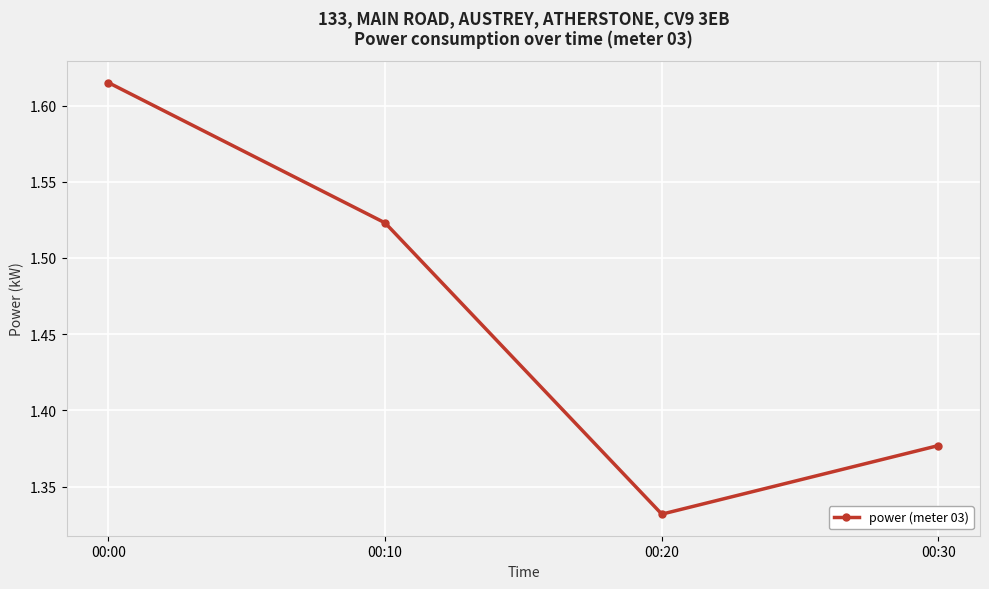

At which category does the chart reach its minimum across all series?

00:20